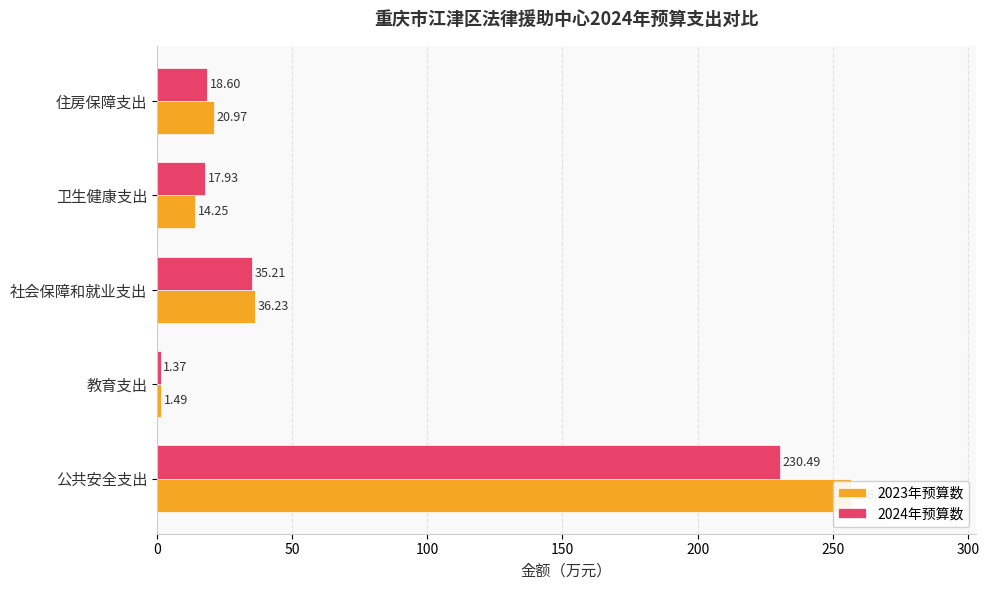

What is the value of the 2023年预算数 bar at the 3rd from the left?

36.2